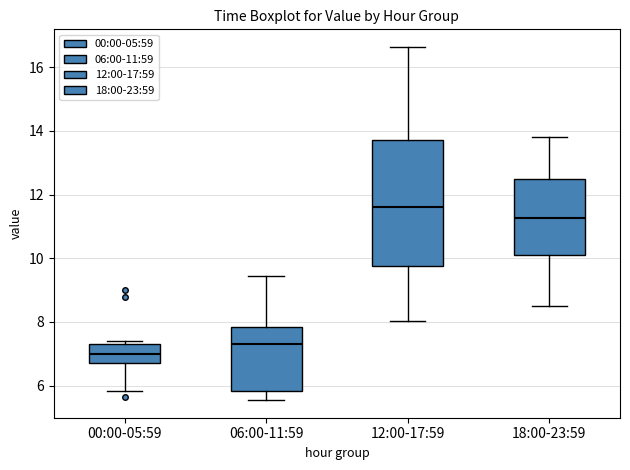

Reading left to right, read every box against the y-axis: the position of its median line, the range the box covers, and the ends of its whiskers. The values are not printed on the chart, so give them approximately, as read against the axis.

00:00-05:59: median 7.0, box 6.8 to 7.4, whiskers 5.8 to 7.4 (just above the box's upper edge)
06:00-11:59: median 7.4, box 5.8 to 7.8, whiskers 5.6 to 9.4
12:00-17:59: median 11.6, box 9.8 to 13.8, whiskers 8.0 to 16.6
18:00-23:59: median 11.2, box 10.2 to 12.4, whiskers 8.6 to 13.8